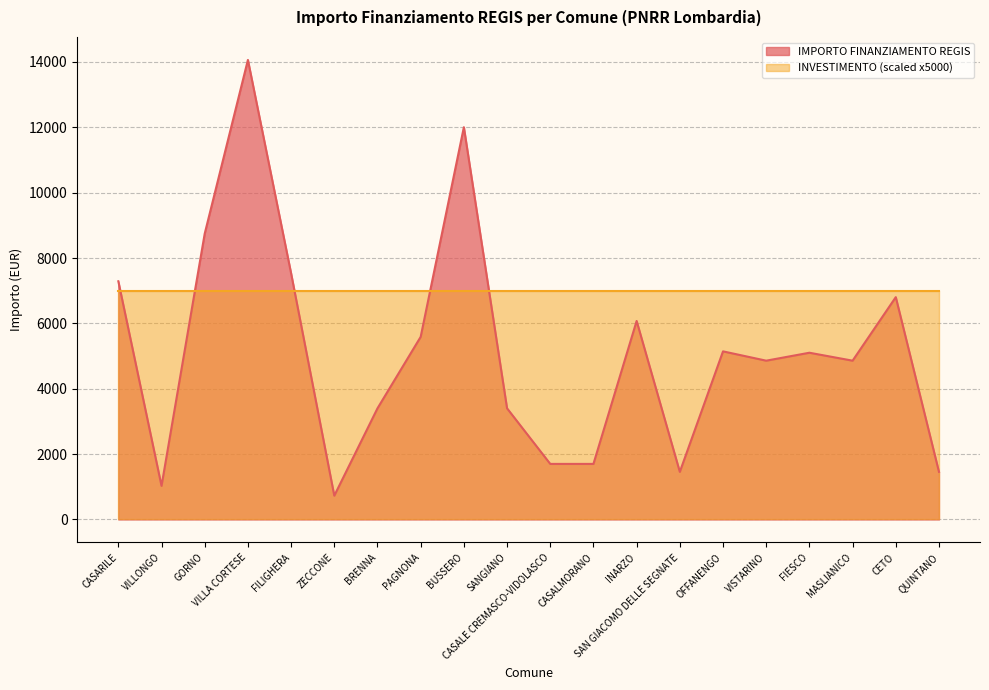

What is the sum of all values?

102955